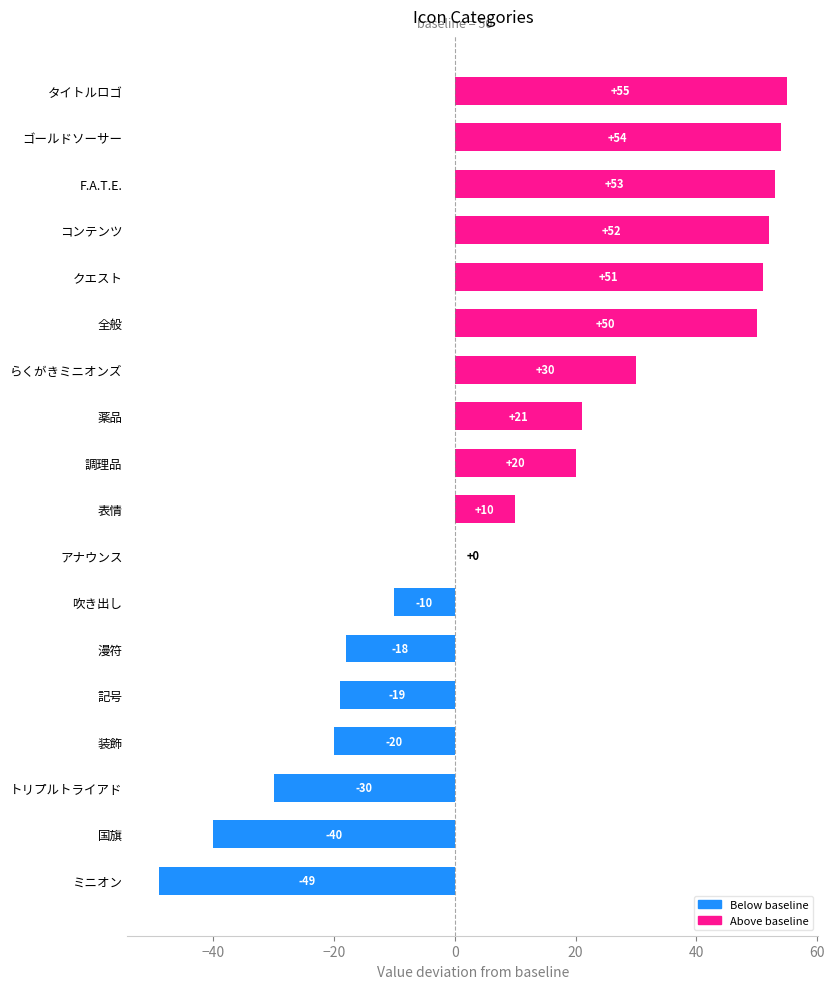

Which has a higher value, ゴールドソーサー or 漫符?

ゴールドソーサー